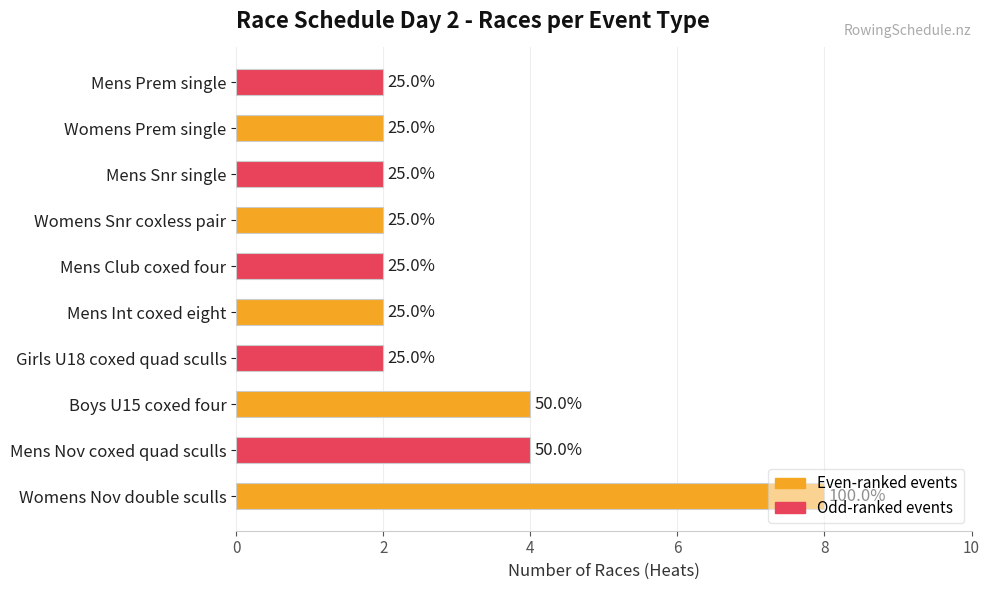

How many bars are there in total?

10